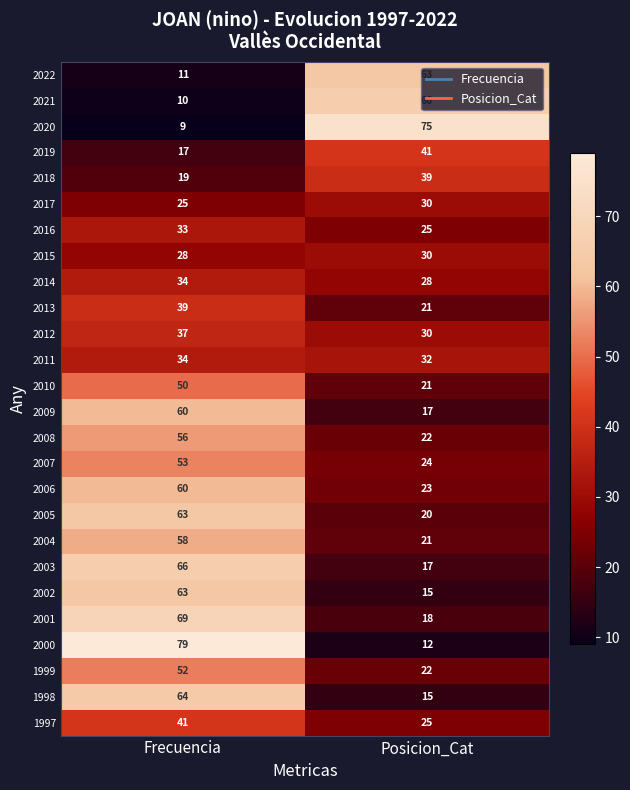

True or false: 2012 has a value of 50 at Frecuencia.

False